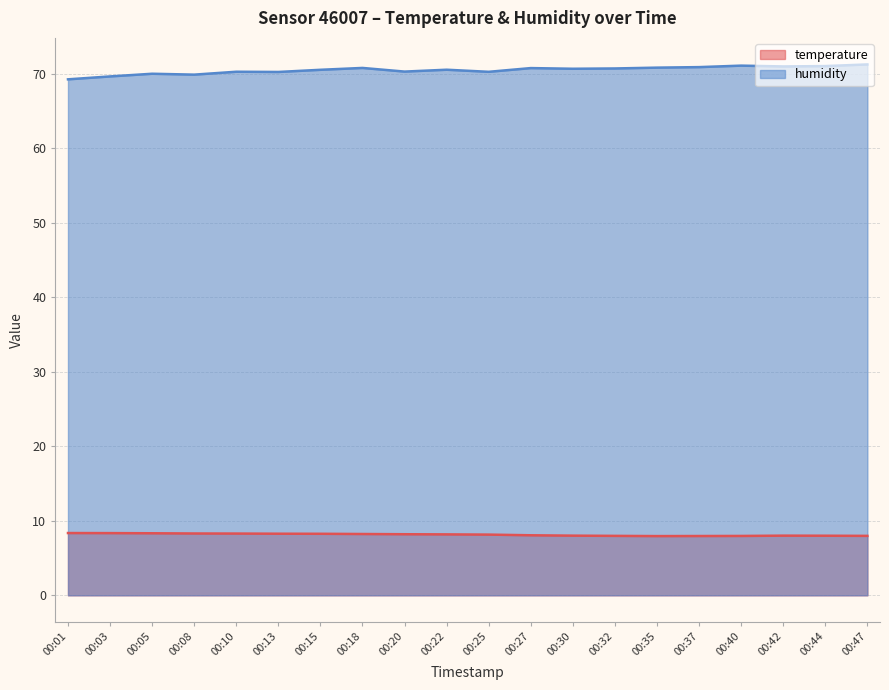

The humidity series shows 107.8 at 00:37. True or false?

False